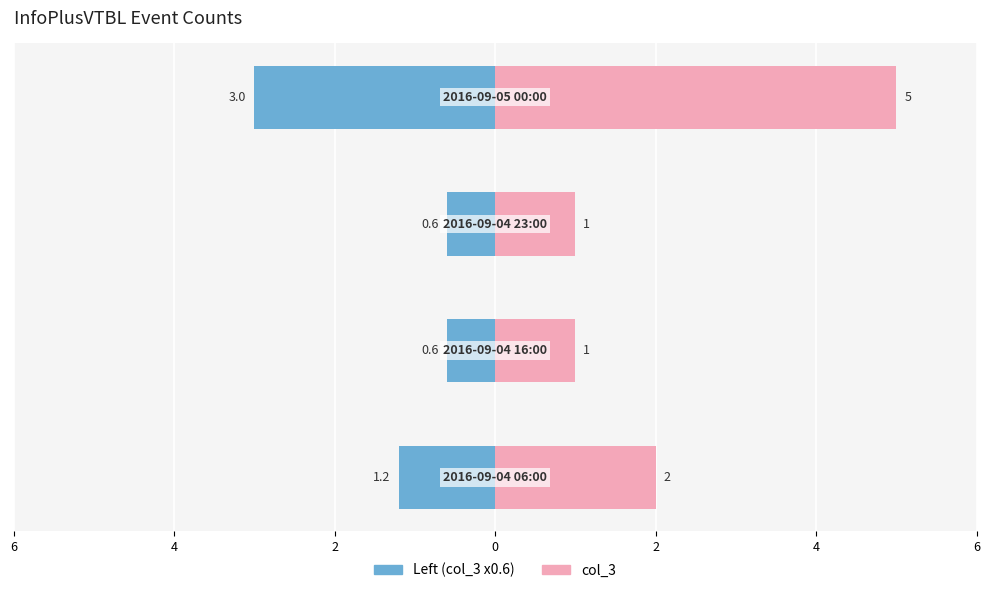

How many distinct data groups are displayed?

2